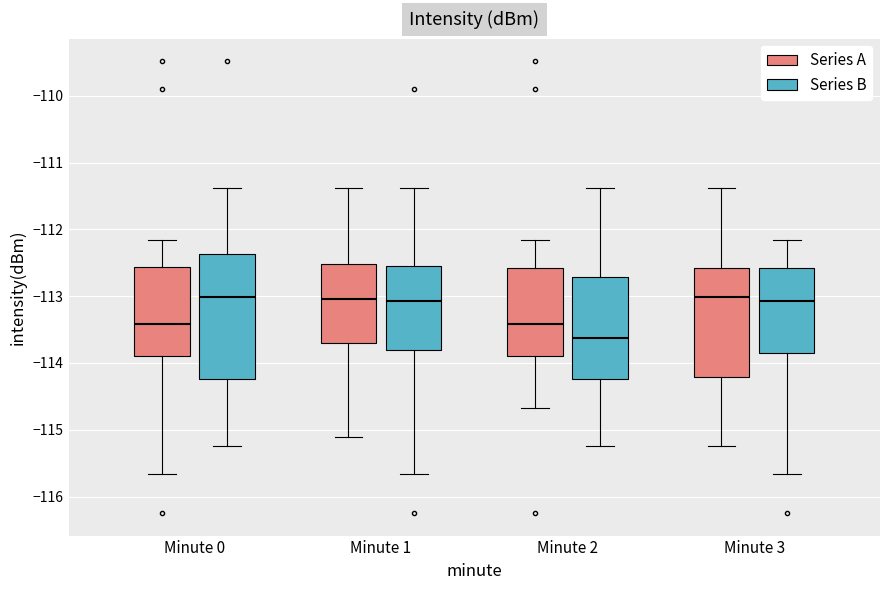

Which box is the tallest, from its lower edge to its upper edge?

Minute 0 (Series B)